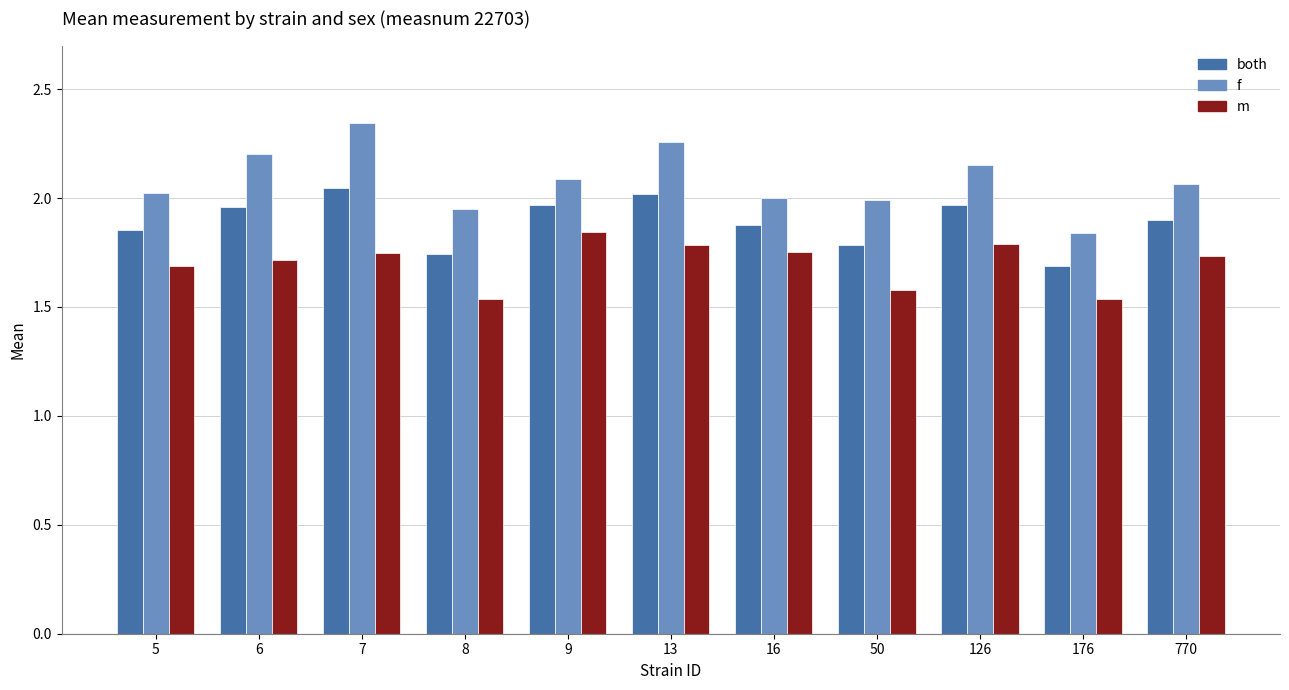

Is the value of m at 176 greater than the value of f at 9?

No